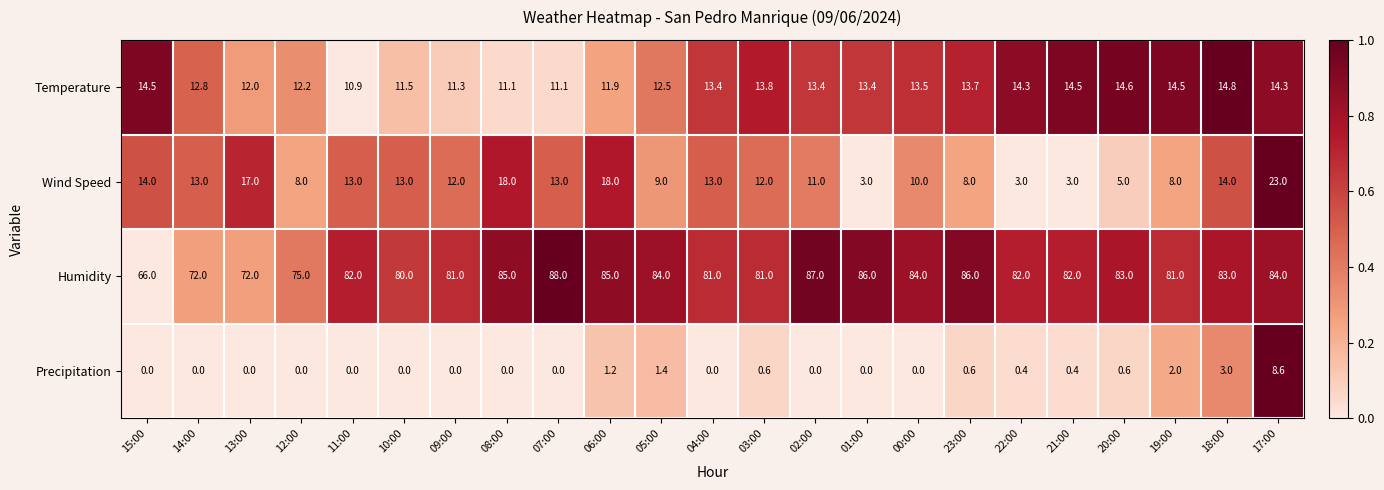

Which category has the lowest value in the Temperature series?

11:00